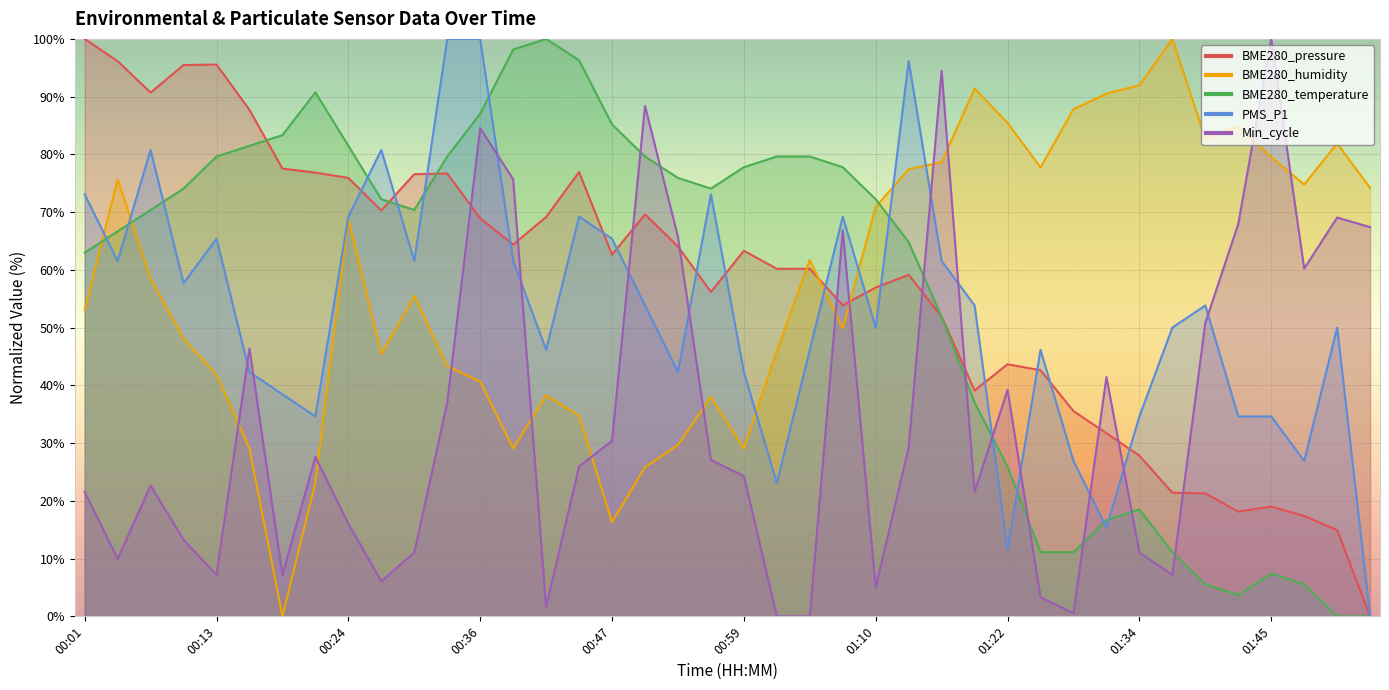

Which series has the widest spread of values?

BME280_pressure